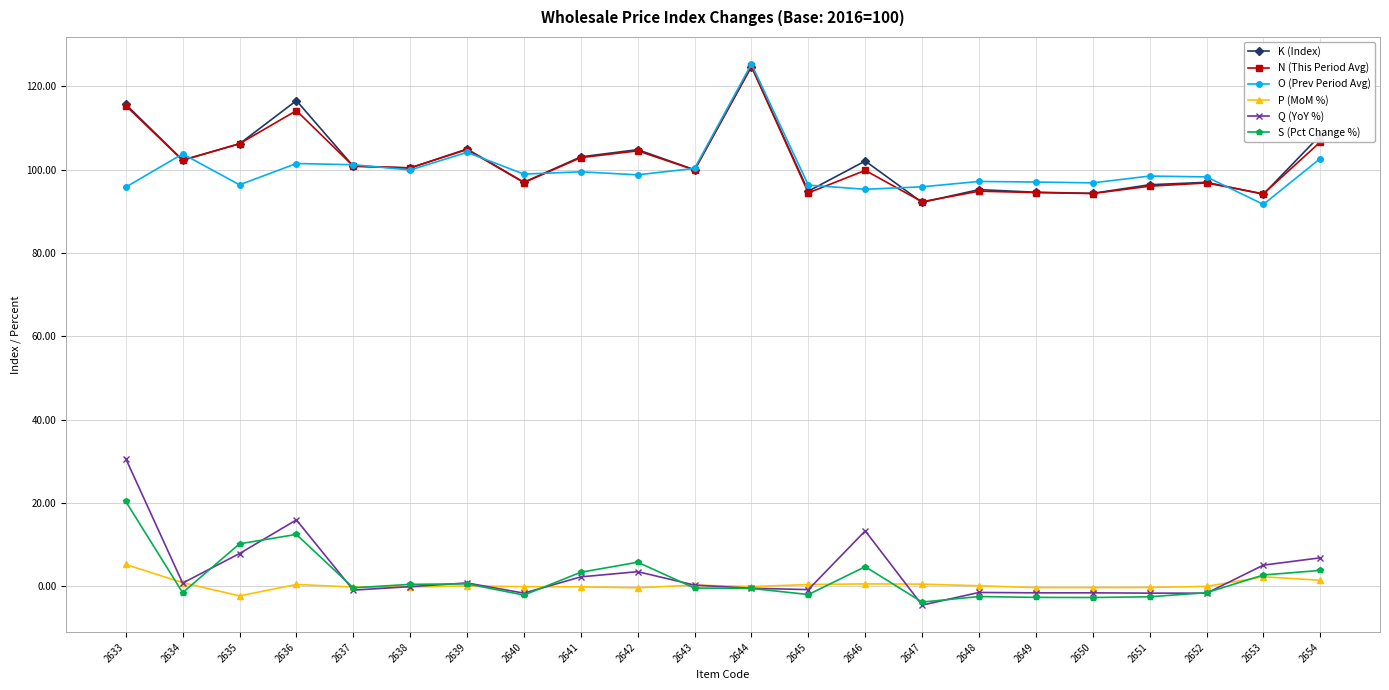

Where is the first local minimum for S (Pct Change %)?

2634